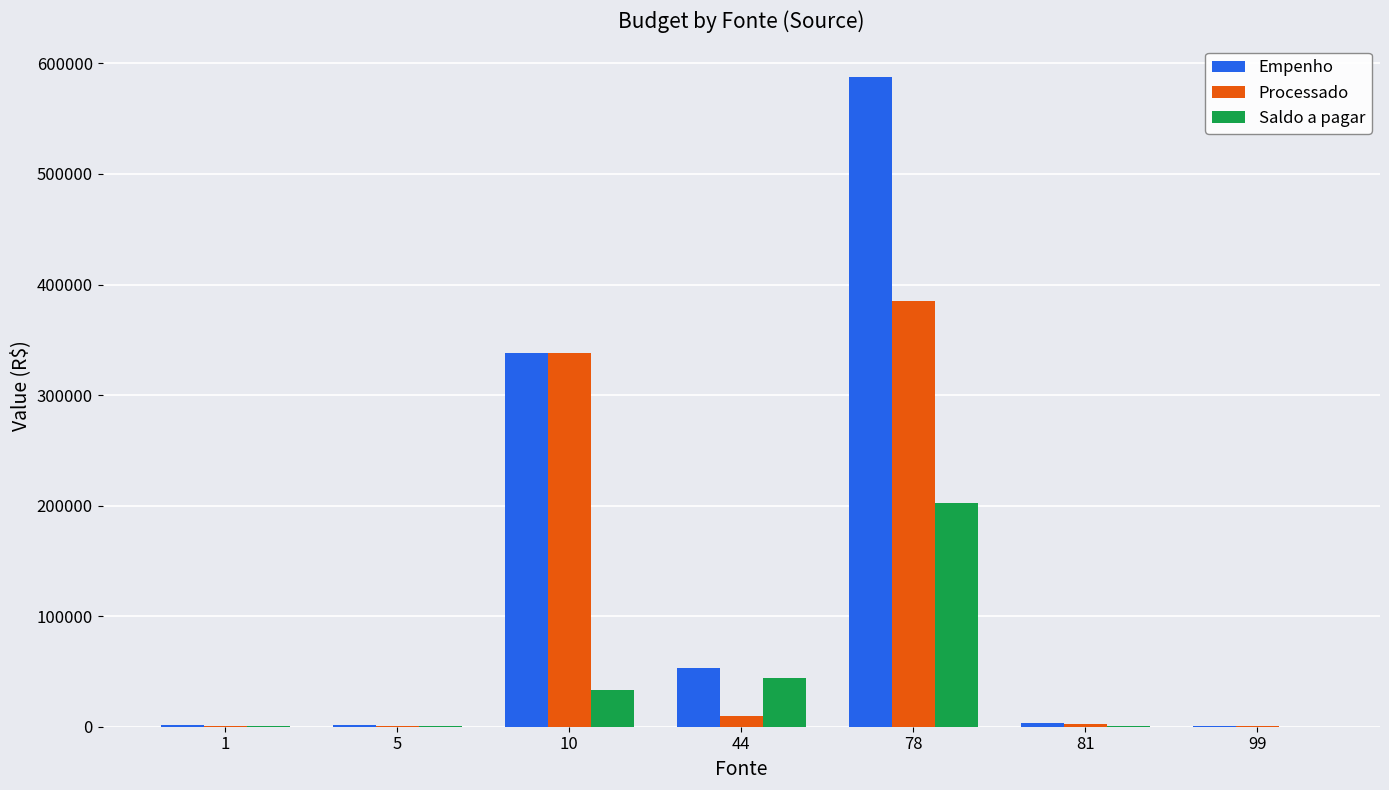

Is it true that Saldo a pagar equals 202492.0 at 78?

True